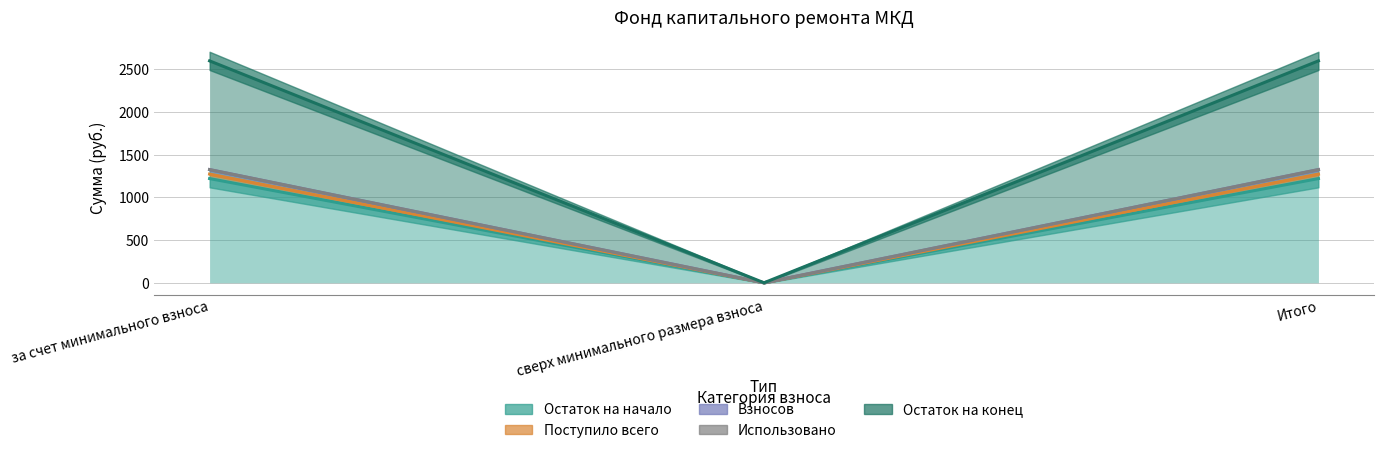

What is the spread (max minus min) of values at Итого?

105.4